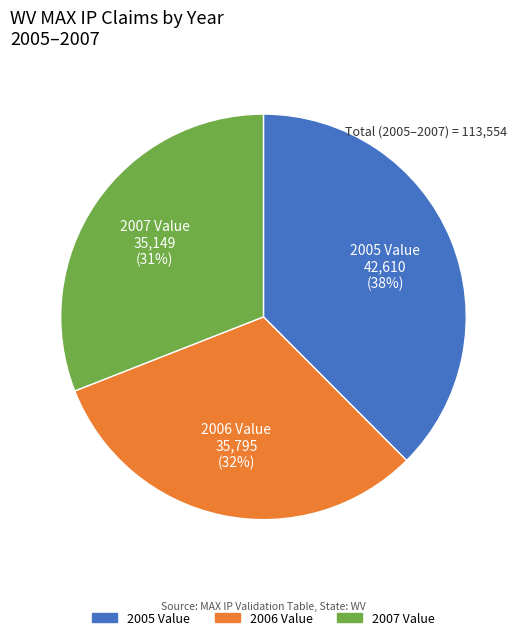

What percentage is the 2005 Value slice, to the nearest percent?

38%